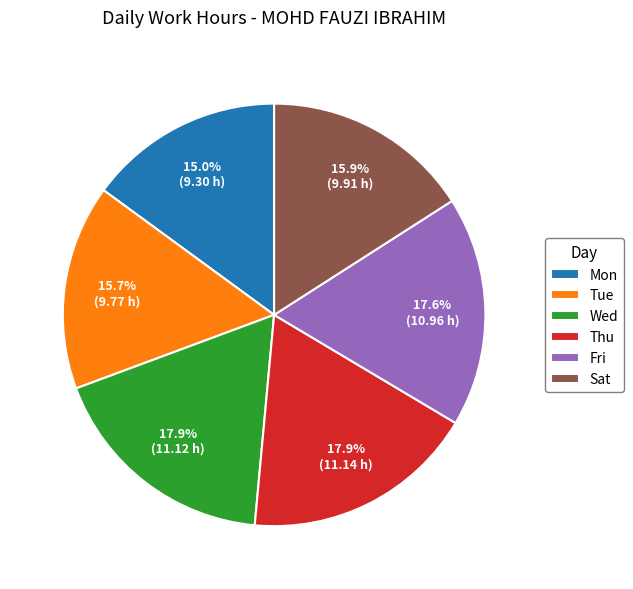

What portion of the pie excludes Mon?

85.0%